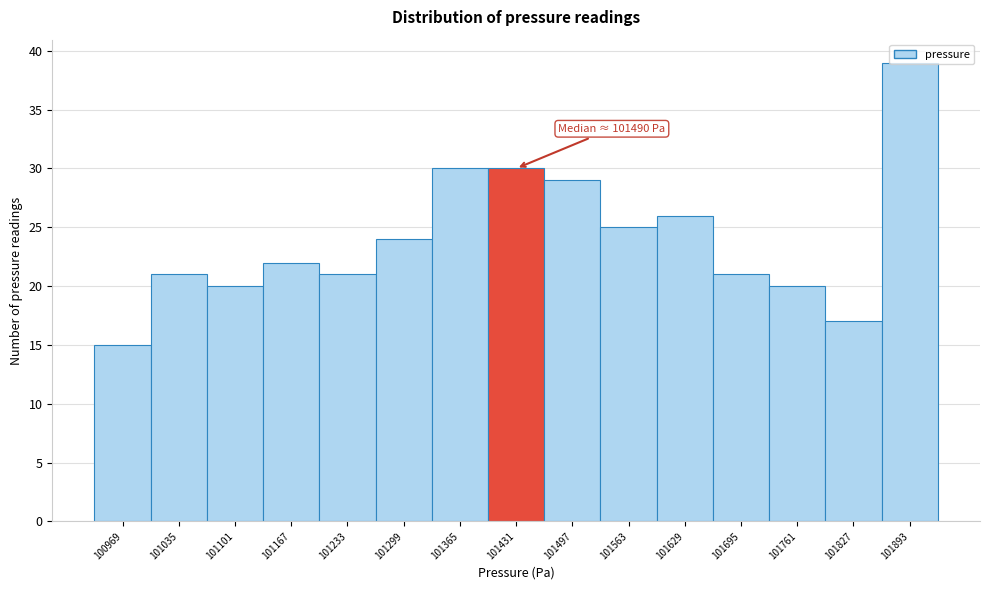

The chart shows a value of 24 at 101299. True or false?

True